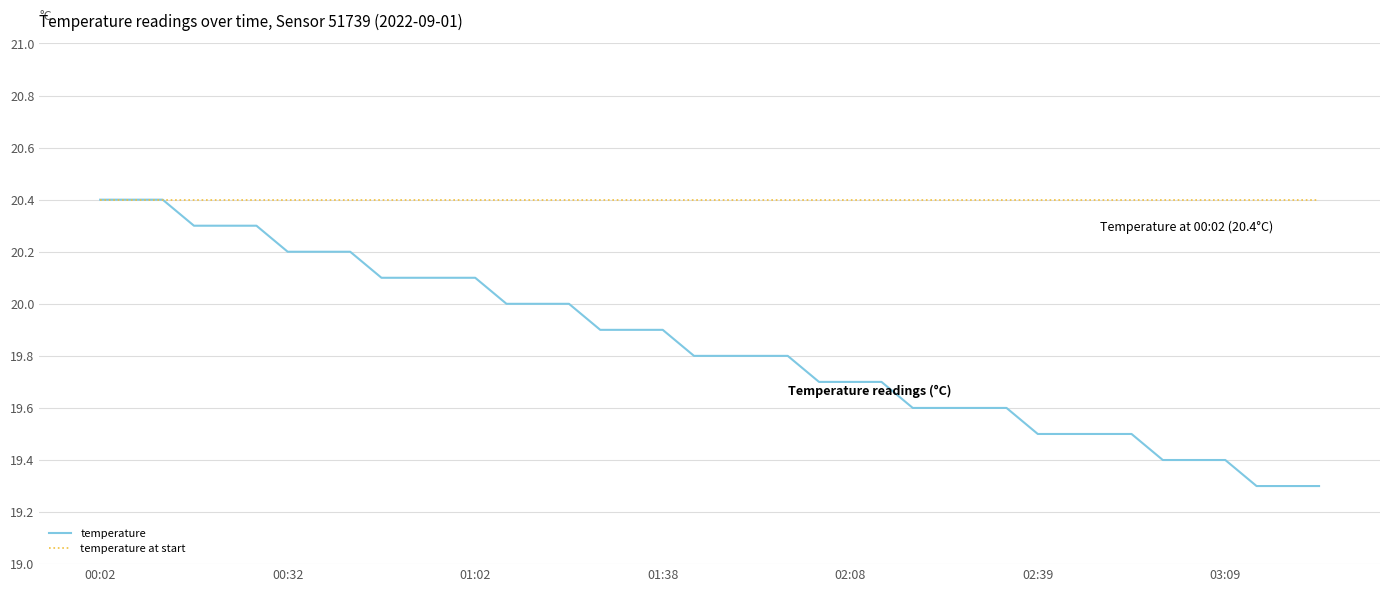

The temperature series shows 20.4 at 00:02. True or false?

True